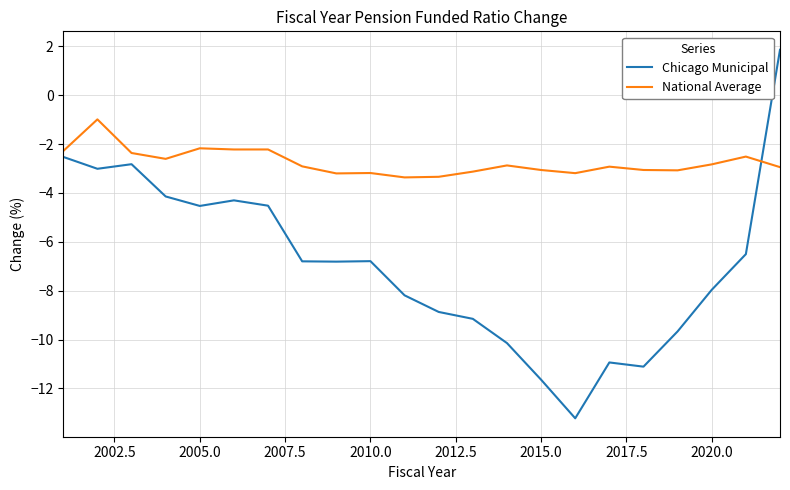

True or false: Chicago Municipal has more than 1 points higher than both neighbors.

True